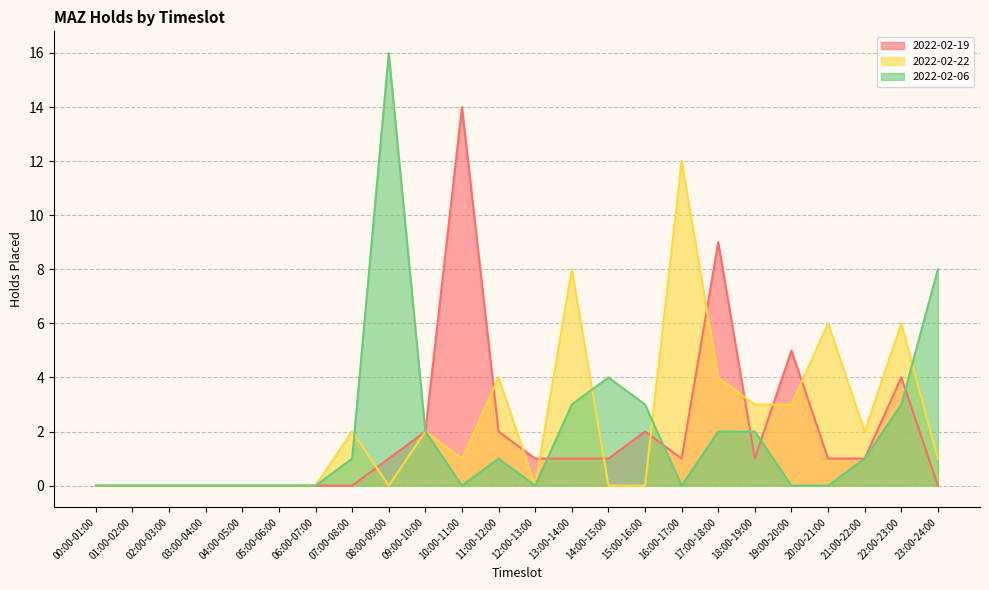

What is the label of the 18th point from the left?

17:00-18:00